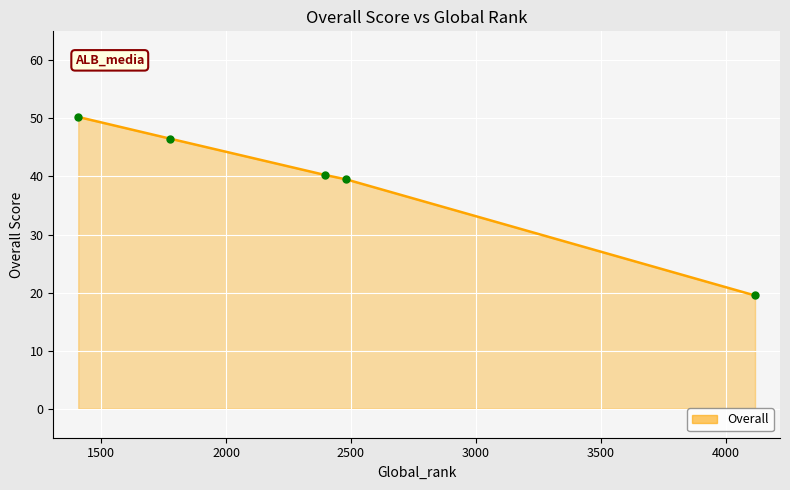

Is it true that the value at 4118 is 19.5?

True